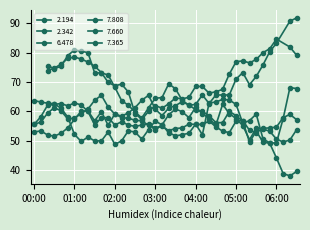

What is the minimum value shown in the chart?

38.1